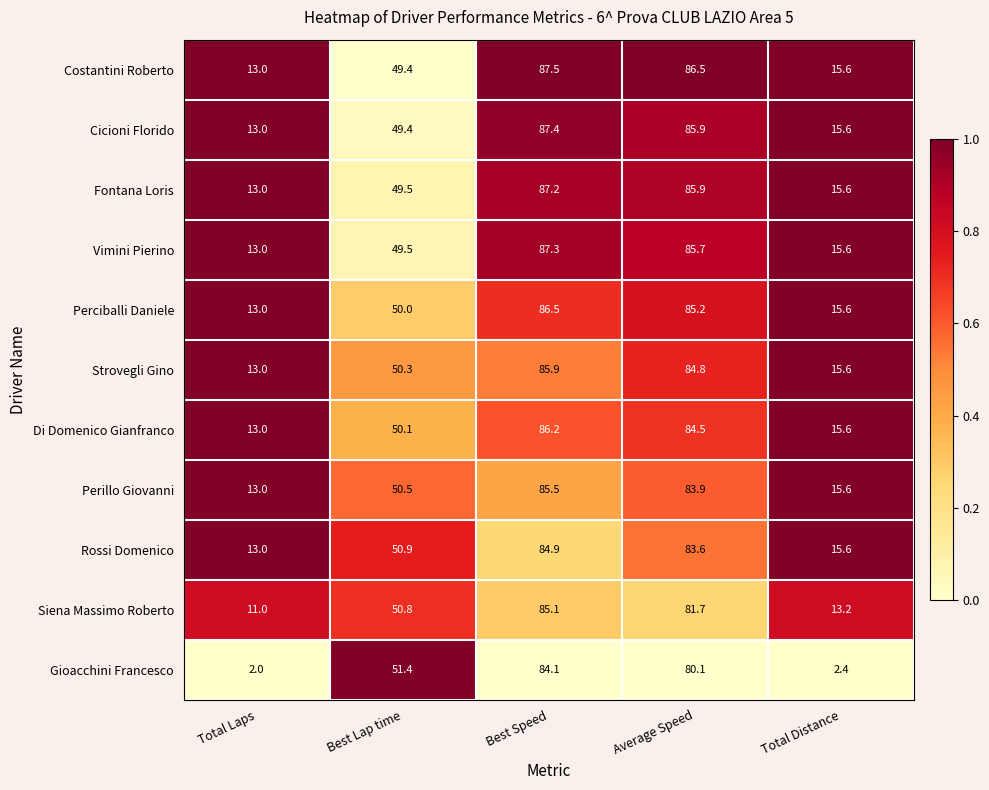

At which label does Fontana Loris reach its peak?

Best Speed